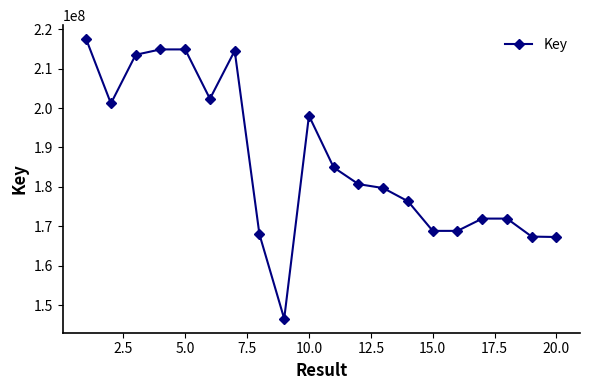

What is the greatest value displayed?

217459206